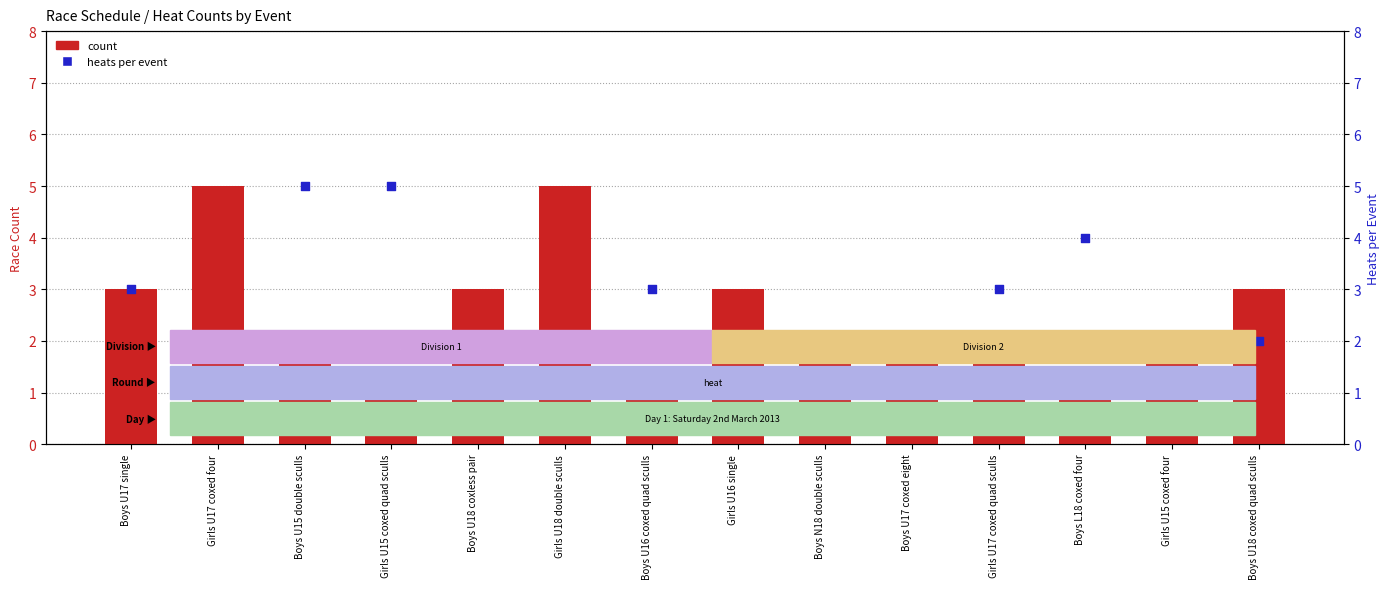

What are all the series names shown in the legend?

count, heats per event